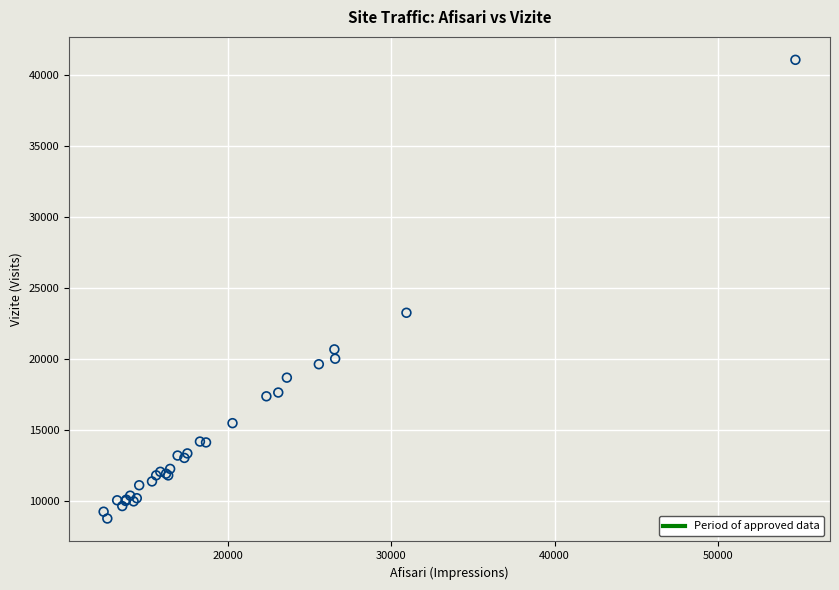

What Y value in the scatter plot is closest to 24910?

23250